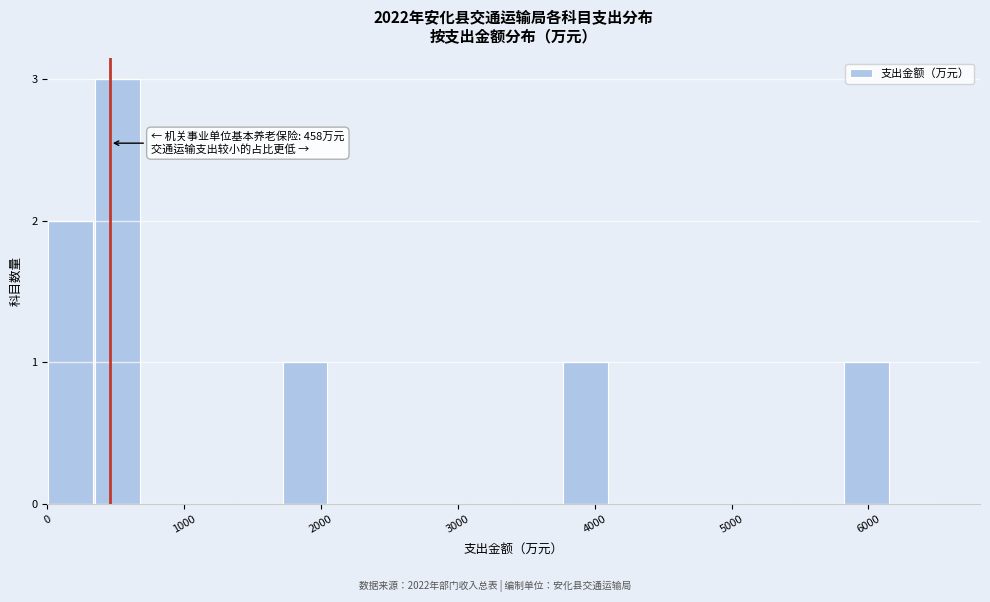

Around what value on the x-axis is the tallest bar? Give the approximate position of its centre, as read against the axis.

500